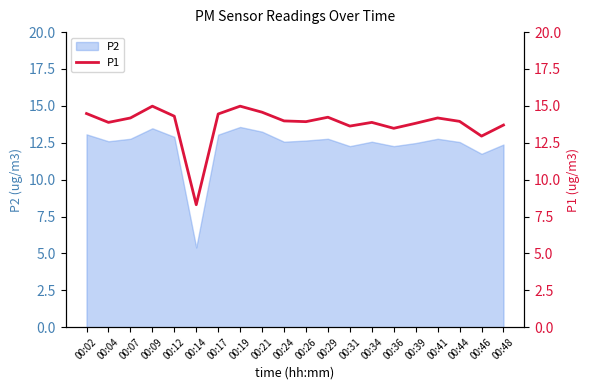

Does the chart have visible grid lines?

No